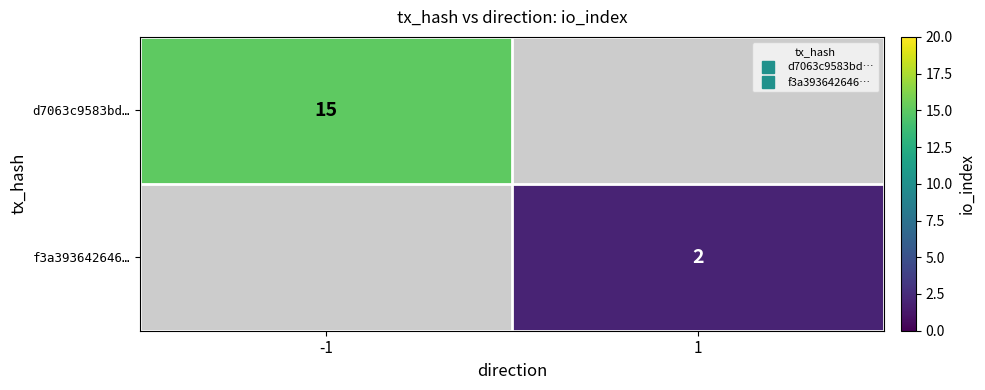

At how many categories does at least one series exceed 6?

1